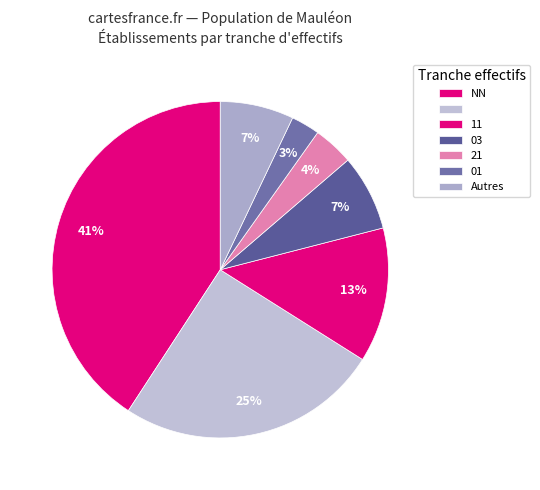

How many slices are in this pie chart?

7